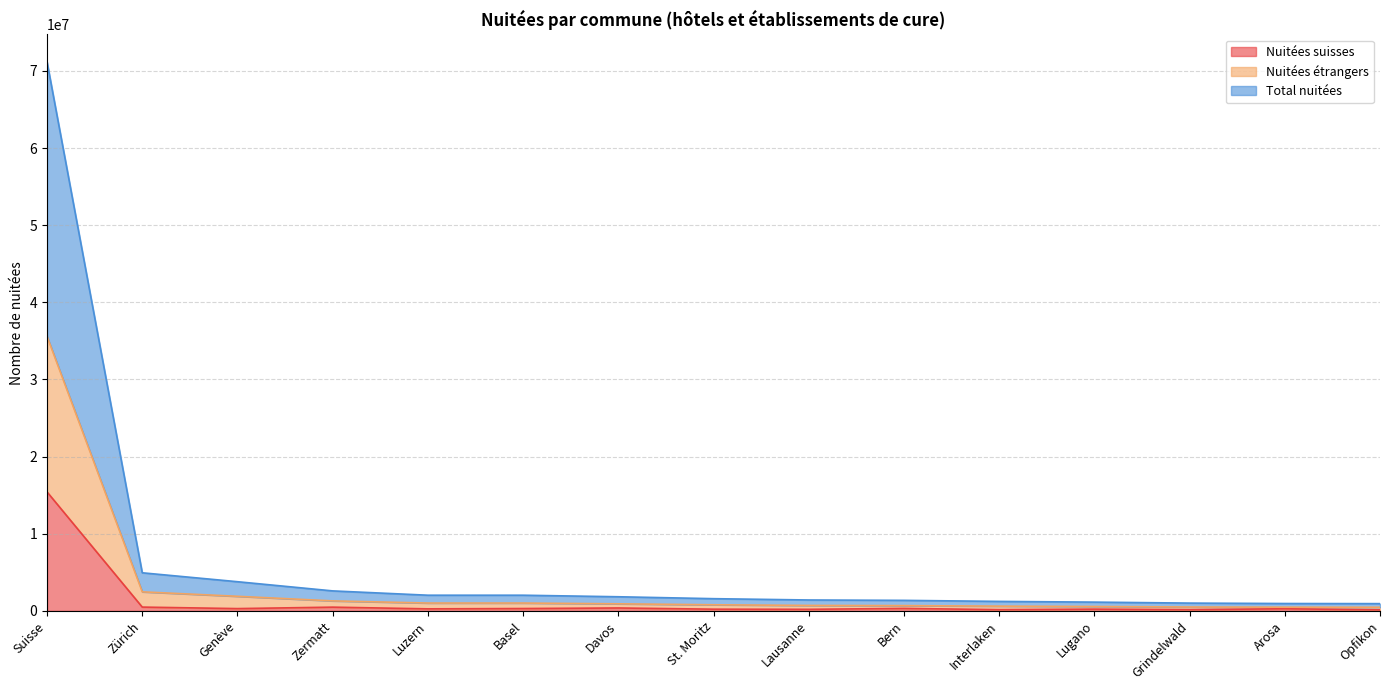

At how many categories does at least one series exceed 34574222?

1